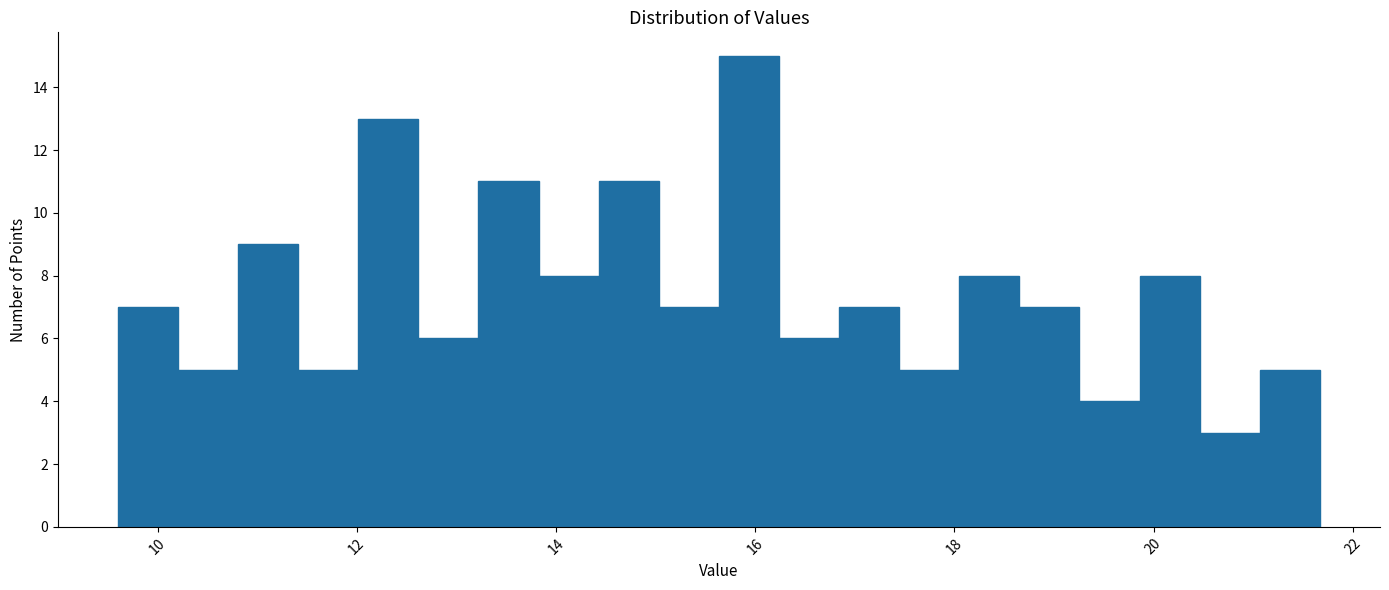

Around what value on the x-axis is the tallest bar? Give the approximate position of its centre, as read against the axis.

16.0